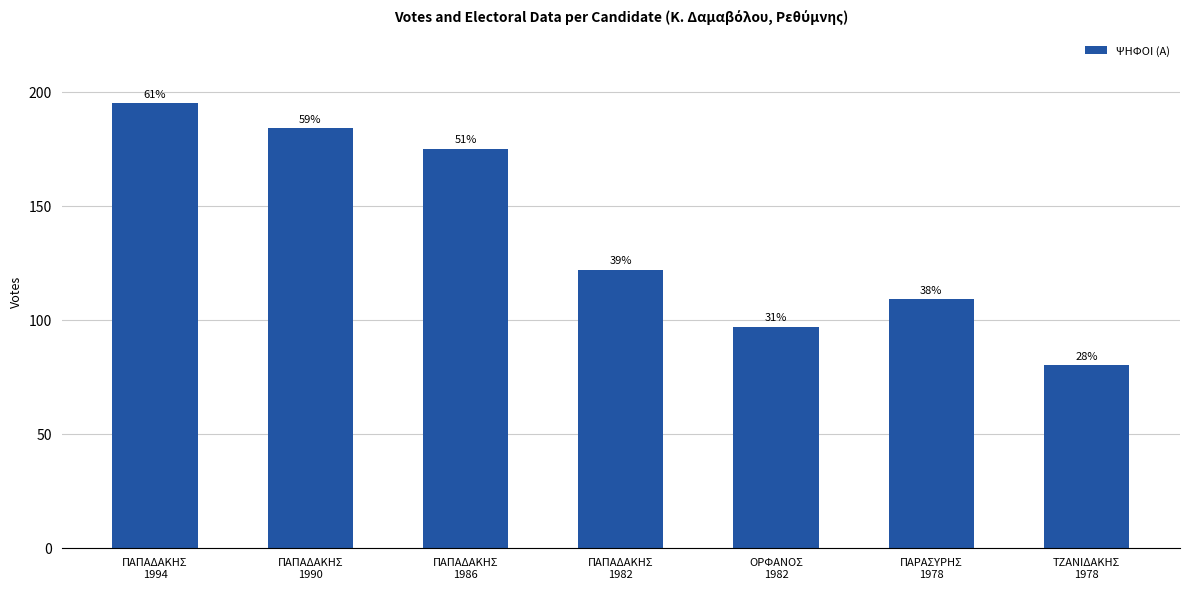

Reading left to right, extract all data points from this chart.

ΠΑΠΑΔΑΚΗΣ
1994=195	ΠΑΠΑΔΑΚΗΣ
1990=184	ΠΑΠΑΔΑΚΗΣ
1986=175	ΠΑΠΑΔΑΚΗΣ
1982=122	ΟΡΦΑΝΟΣ
1982=97	ΠΑΡΑΣΥΡΗΣ
1978=109	ΤΖΑΝΙΔΑΚΗΣ
1978=80